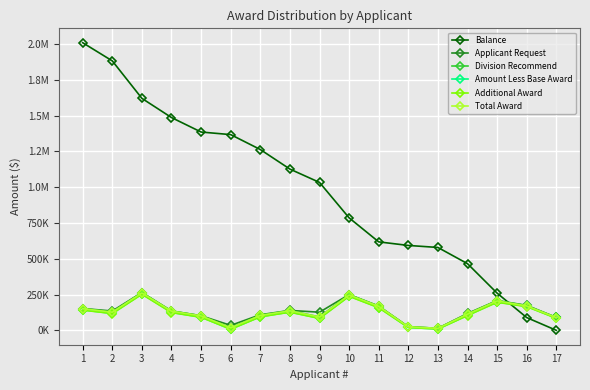

True or false: Division Recommend has more than 2 interior local peaks.

True